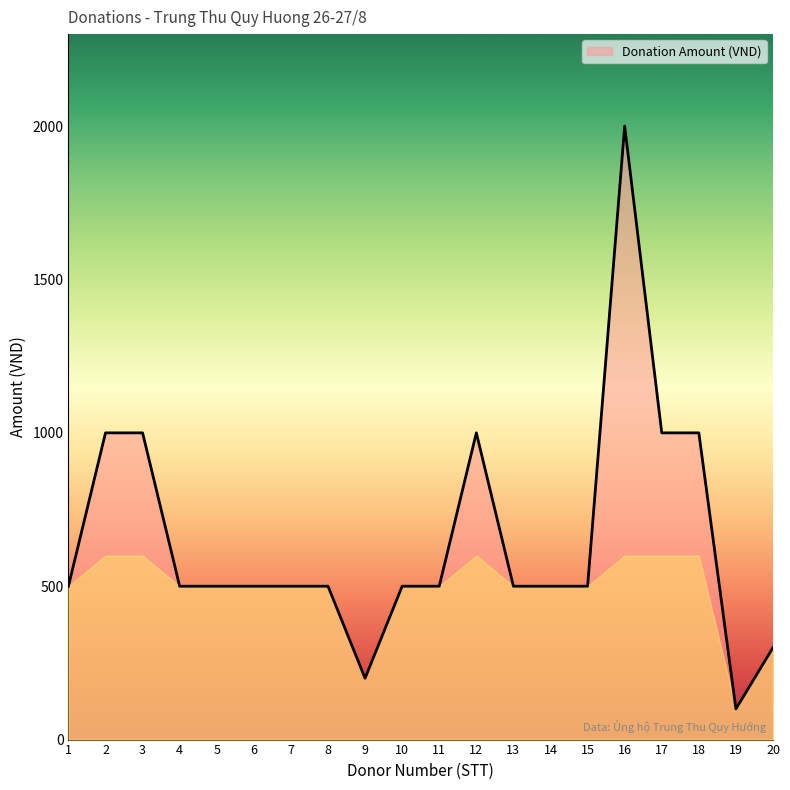

Count the number of data series in this chart.

1